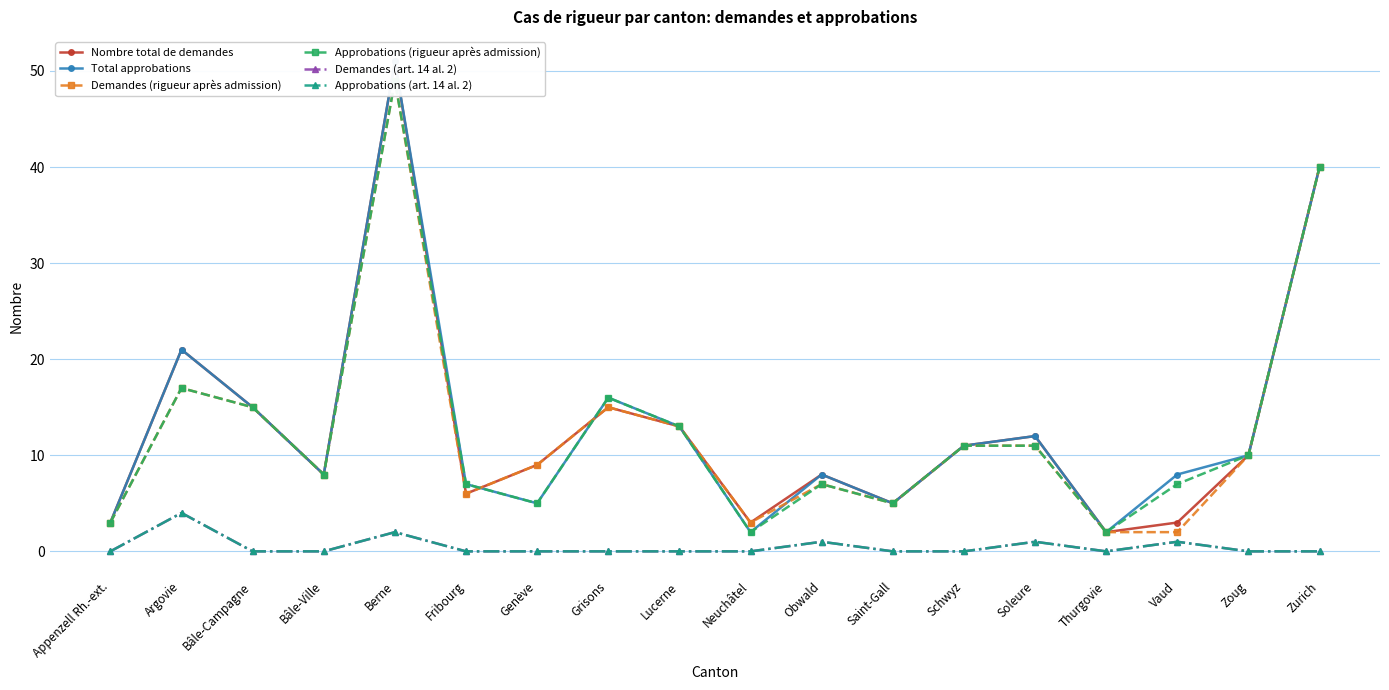

At how many categories does at least one series exceed 22?

2